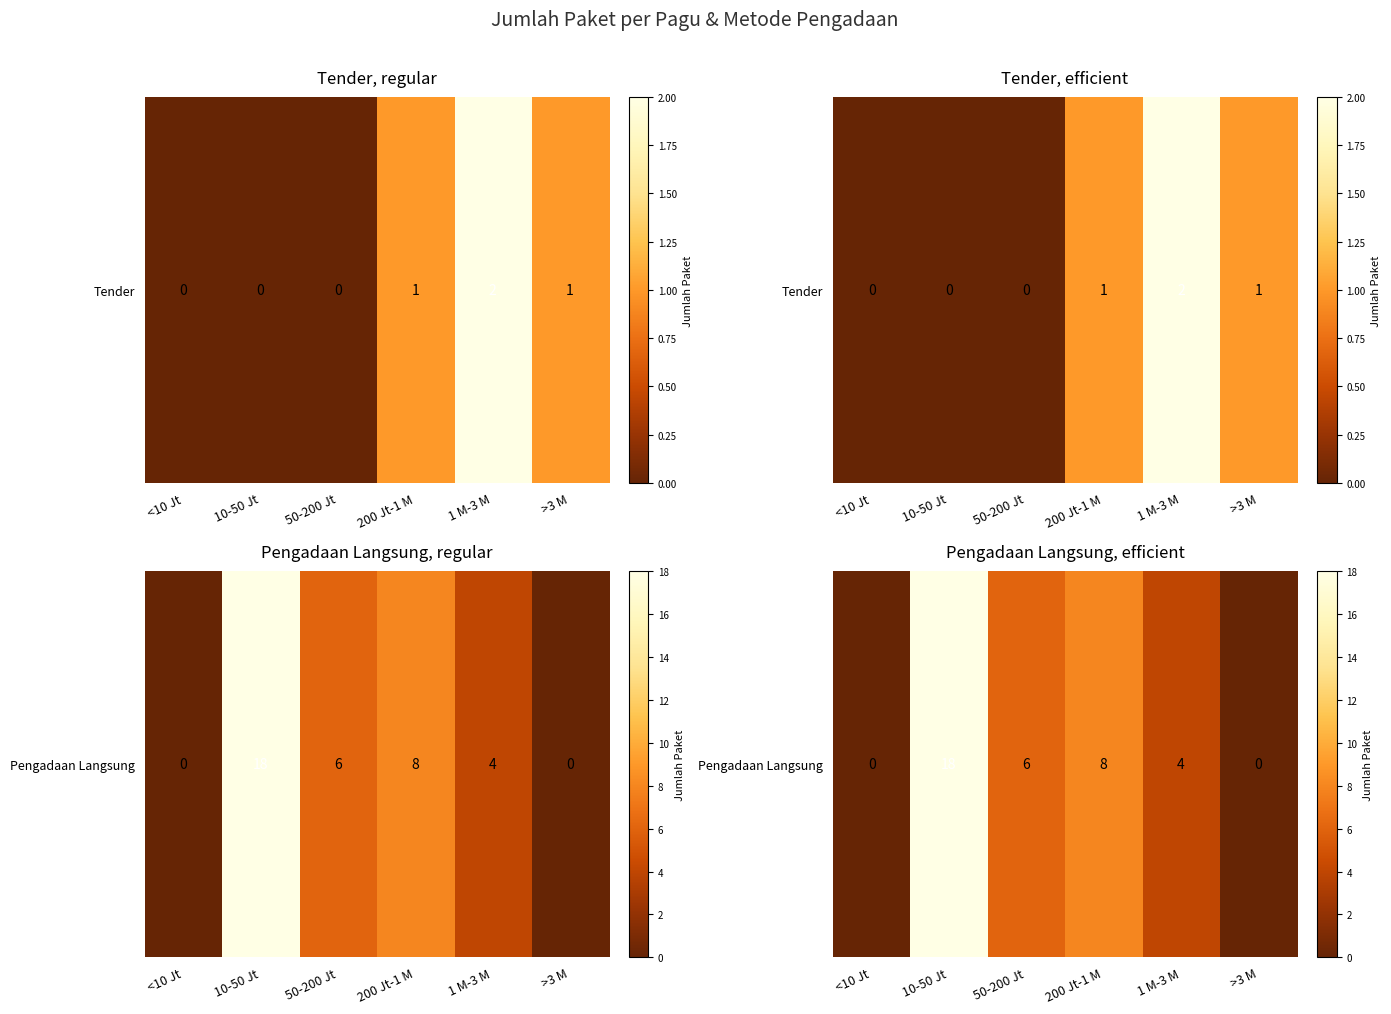

Reading right to left, list all the values displayed in this chart.

0	4	8	6	18	0